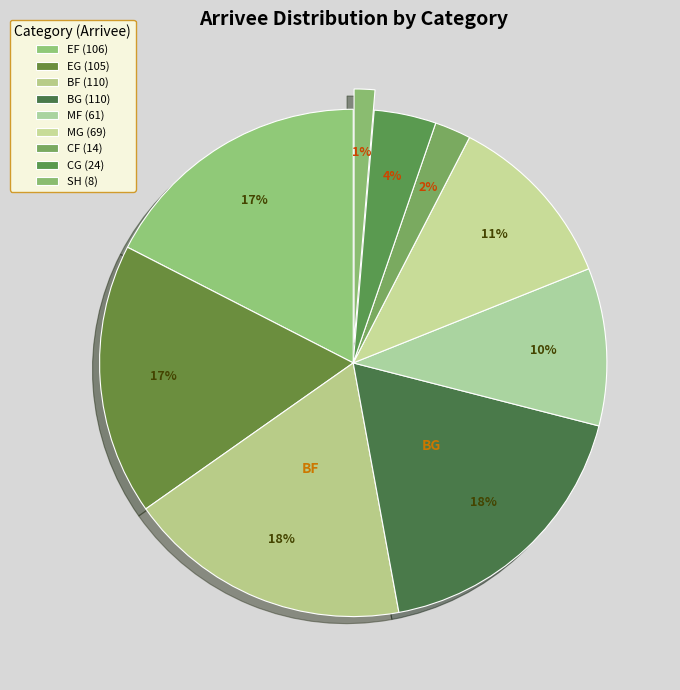

How many segments does this pie chart have?

9